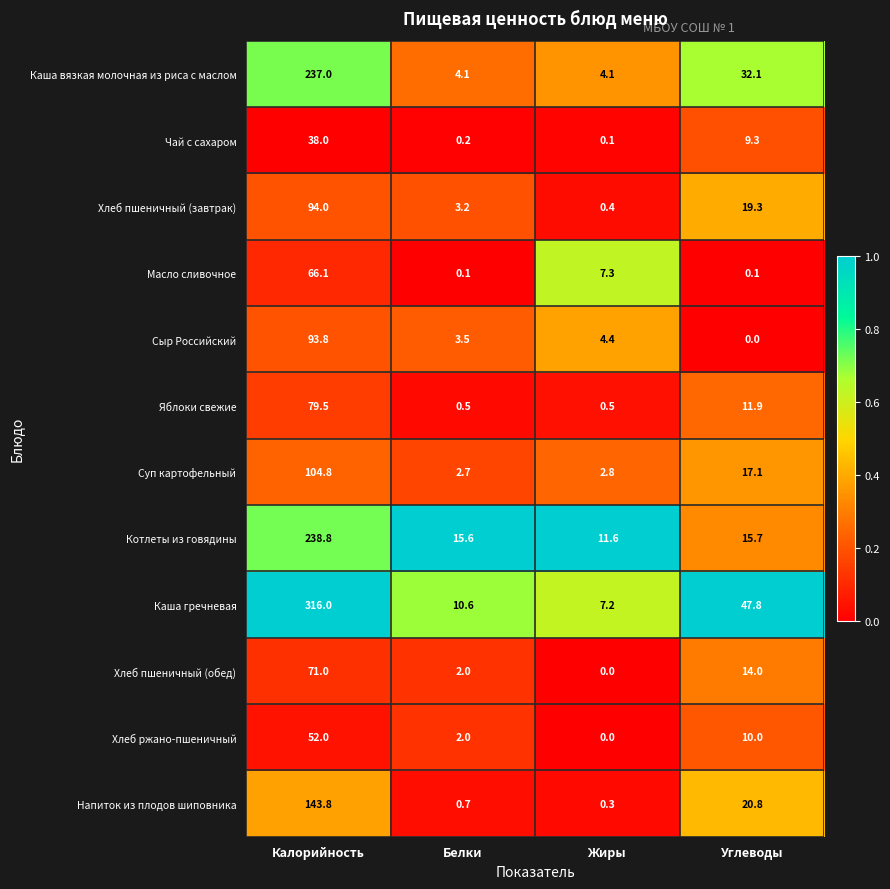

What is the difference between the highest and lowest values at Калорийность?

278.0